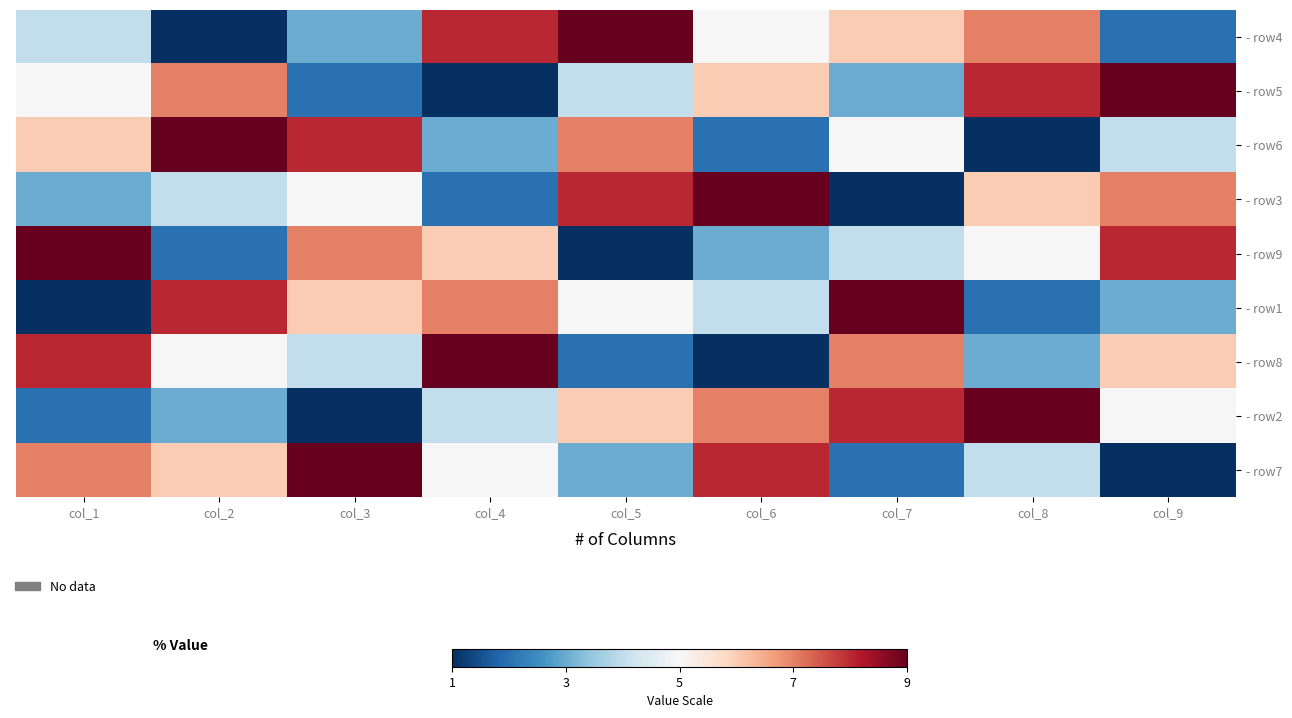

Reading left to right, extract all data points from this chart.

- row4: col_1=4	col_2=1	col_3=3	col_4=8	col_5=9	col_6=5	col_7=6	col_8=7	col_9=2
- row5: col_1=5	col_2=7	col_3=2	col_4=1	col_5=4	col_6=6	col_7=3	col_8=8	col_9=9
- row6: col_1=6	col_2=9	col_3=8	col_4=3	col_5=7	col_6=2	col_7=5	col_8=1	col_9=4
- row3: col_1=3	col_2=4	col_3=5	col_4=2	col_5=8	col_6=9	col_7=1	col_8=6	col_9=7
- row9: col_1=9	col_2=2	col_3=7	col_4=6	col_5=1	col_6=3	col_7=4	col_8=5	col_9=8
- row1: col_1=1	col_2=8	col_3=6	col_4=7	col_5=5	col_6=4	col_7=9	col_8=2	col_9=3
- row8: col_1=8	col_2=5	col_3=4	col_4=9	col_5=2	col_6=1	col_7=7	col_8=3	col_9=6
- row2: col_1=2	col_2=3	col_3=1	col_4=4	col_5=6	col_6=7	col_7=8	col_8=9	col_9=5
- row7: col_1=7	col_2=6	col_3=9	col_4=5	col_5=3	col_6=8	col_7=2	col_8=4	col_9=1